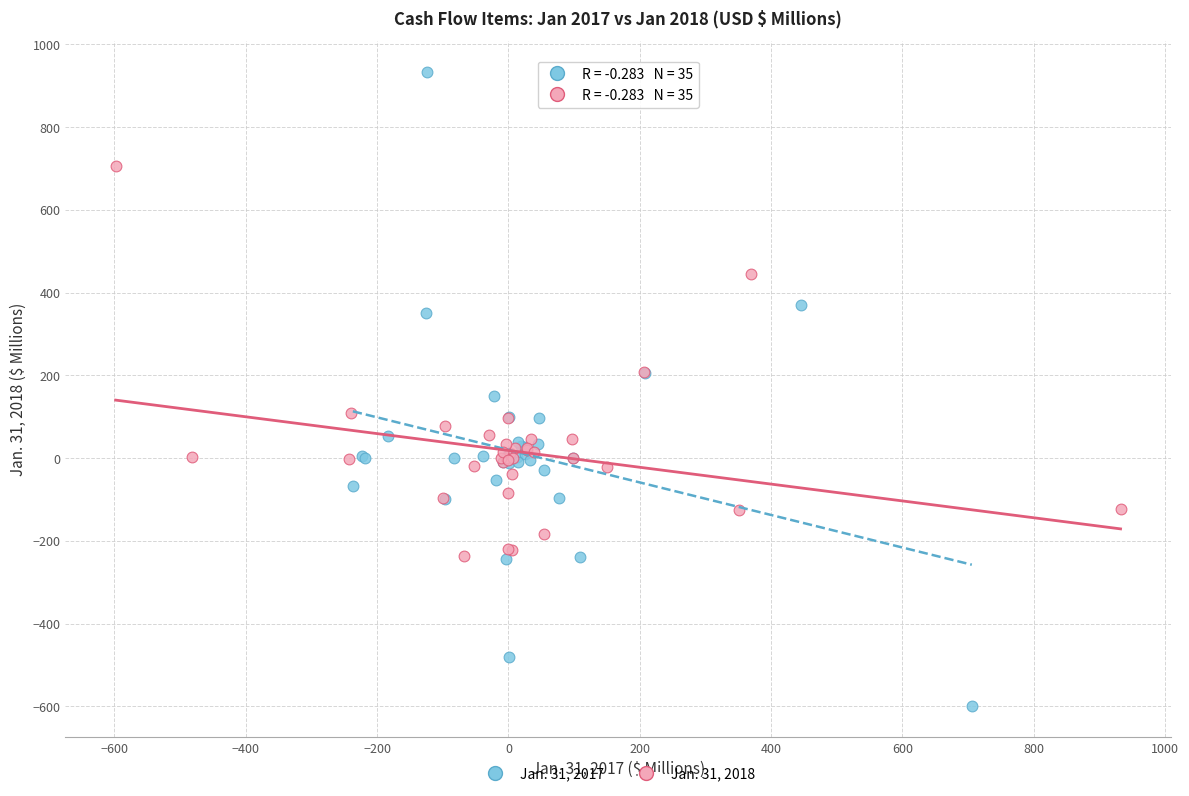

Which series reaches the maximum Y coordinate?

Jan. 31, 2017